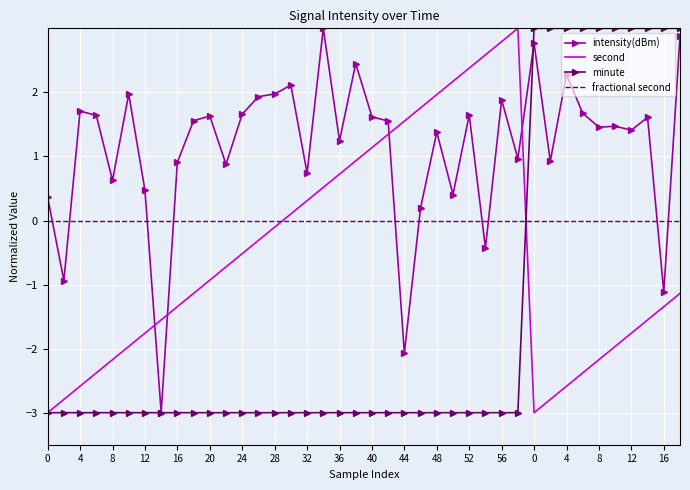

Which series has the largest total across all categories?

intensity(dBm)